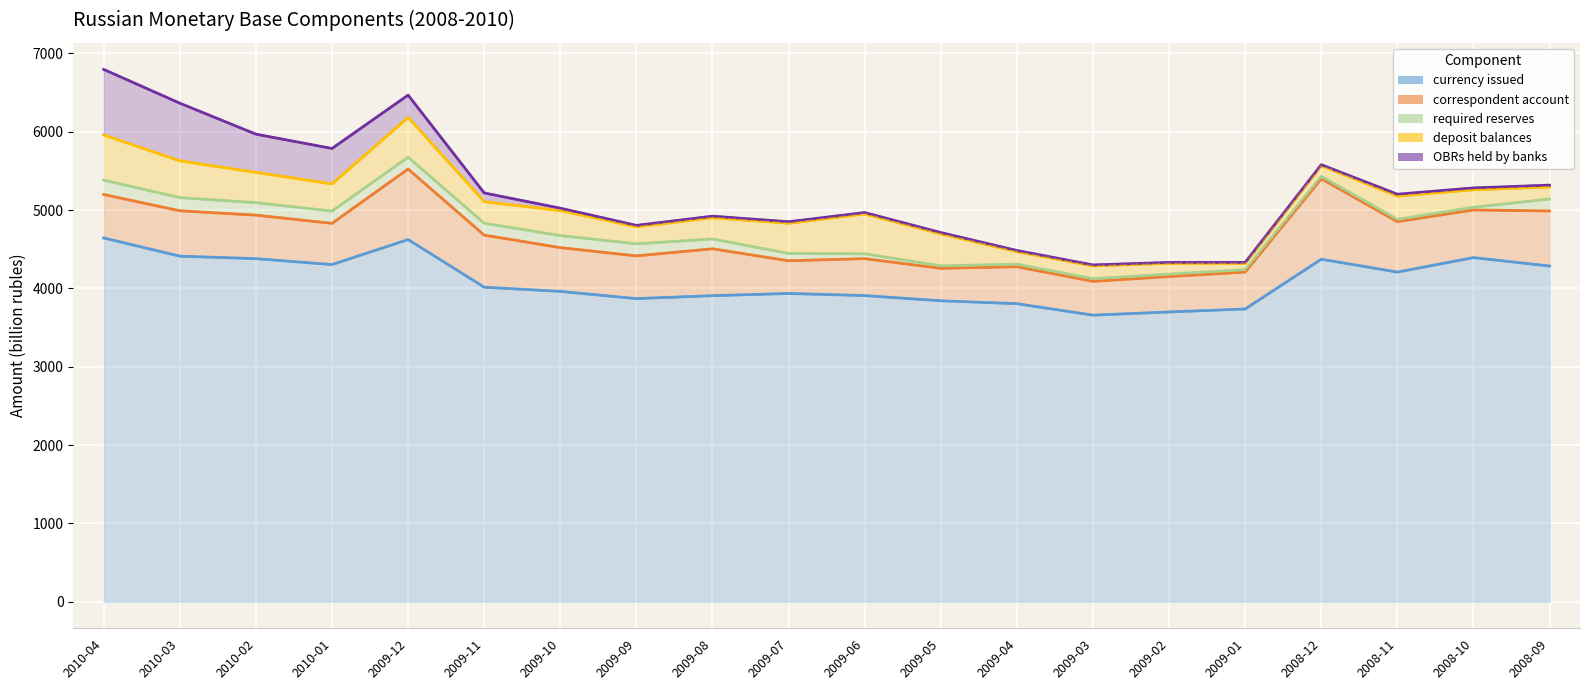

Where is deposit balances nearest to the value 328?

2009-10